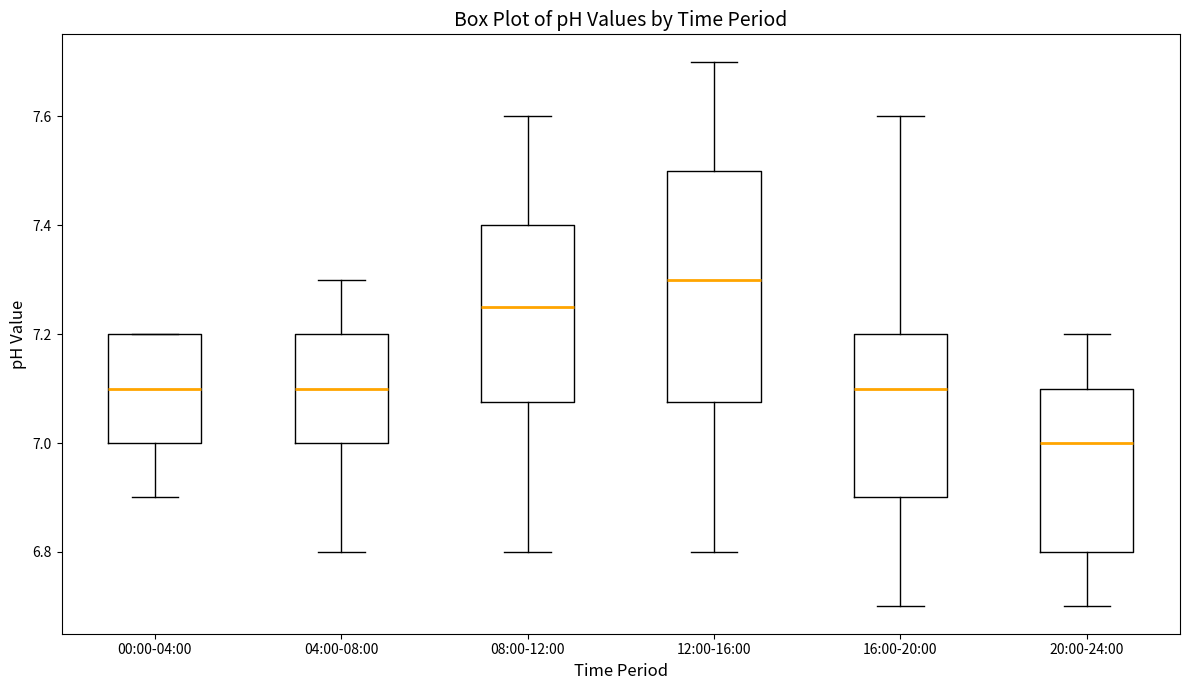

Which box's median line is the lowest?

20:00-24:00